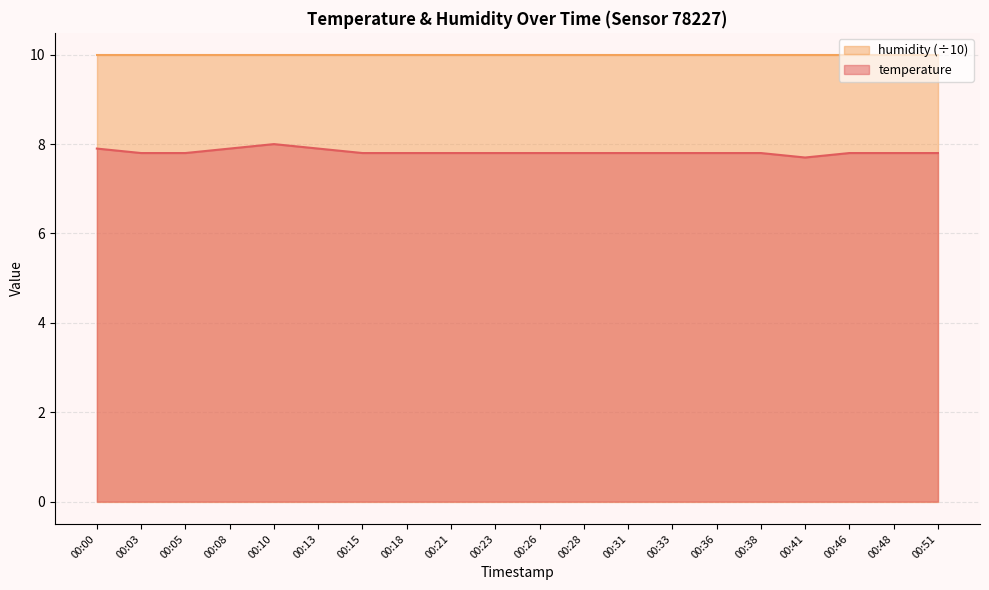

The chart shows a value of 7.8 at 00:03. True or false?

True